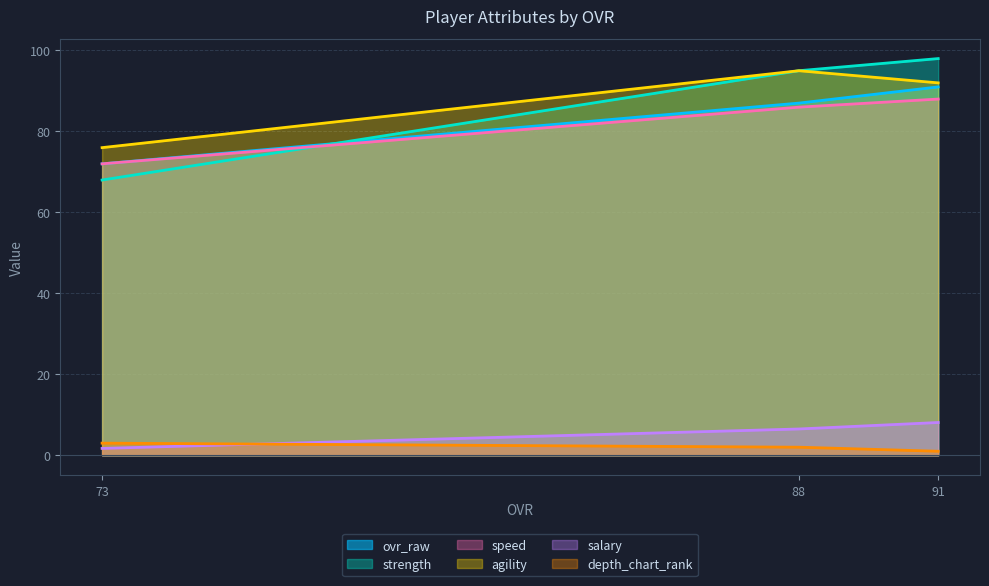

List the series in order of their peak value, highest first.

strength, agility, ovr_raw, speed, salary, depth_chart_rank